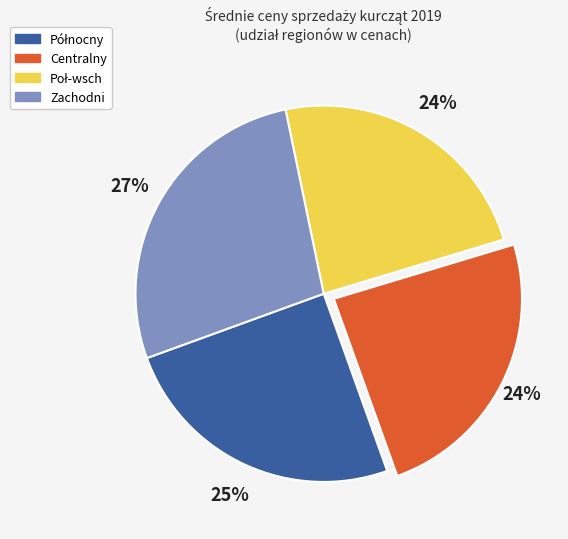

How many slices are in this pie chart?

4